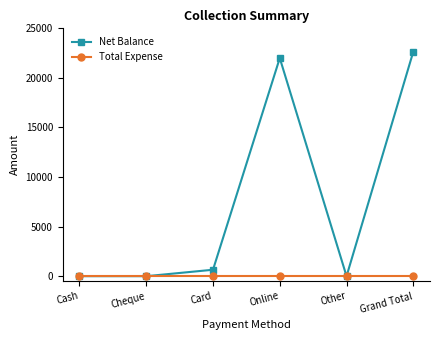

At how many categories does at least one series exceed 21607?

2